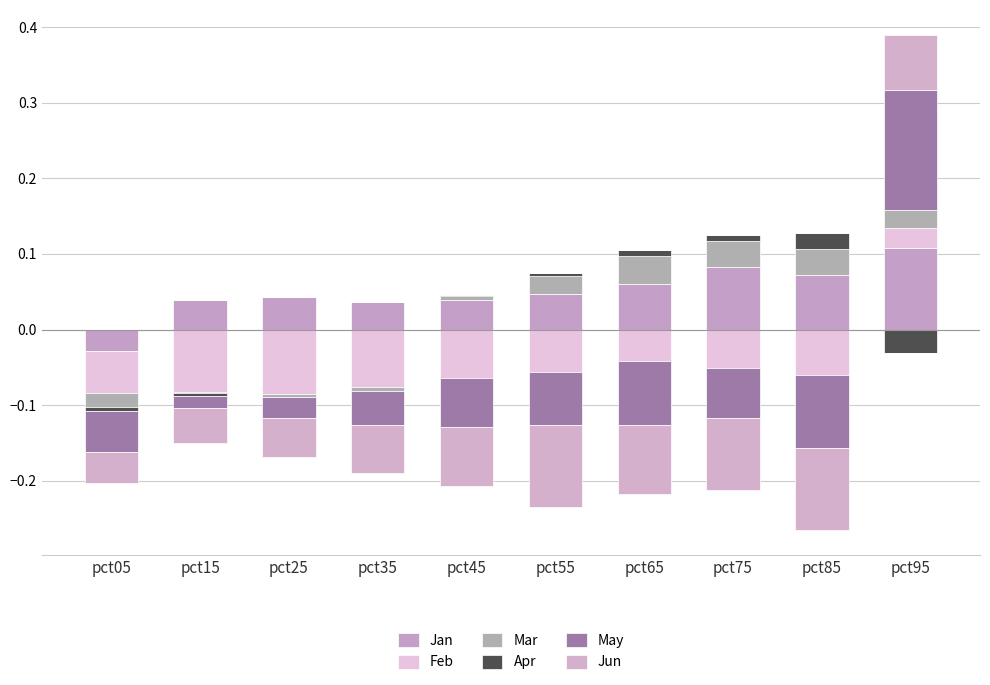

Which series changed the most between pct05 and pct65?

Jan